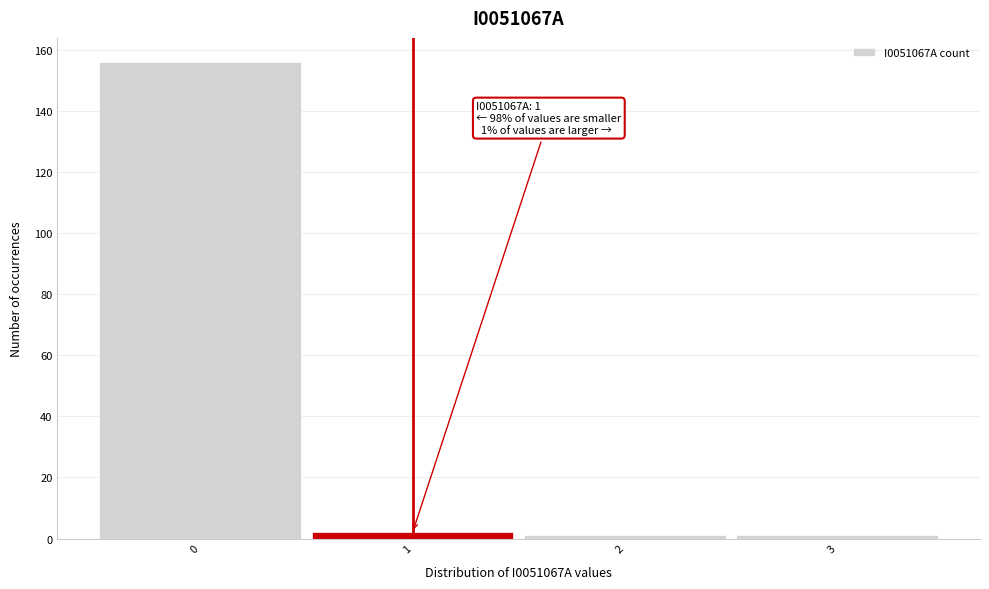

Over which range of the x-axis is the bar tallest?

-0.5 to 0.5